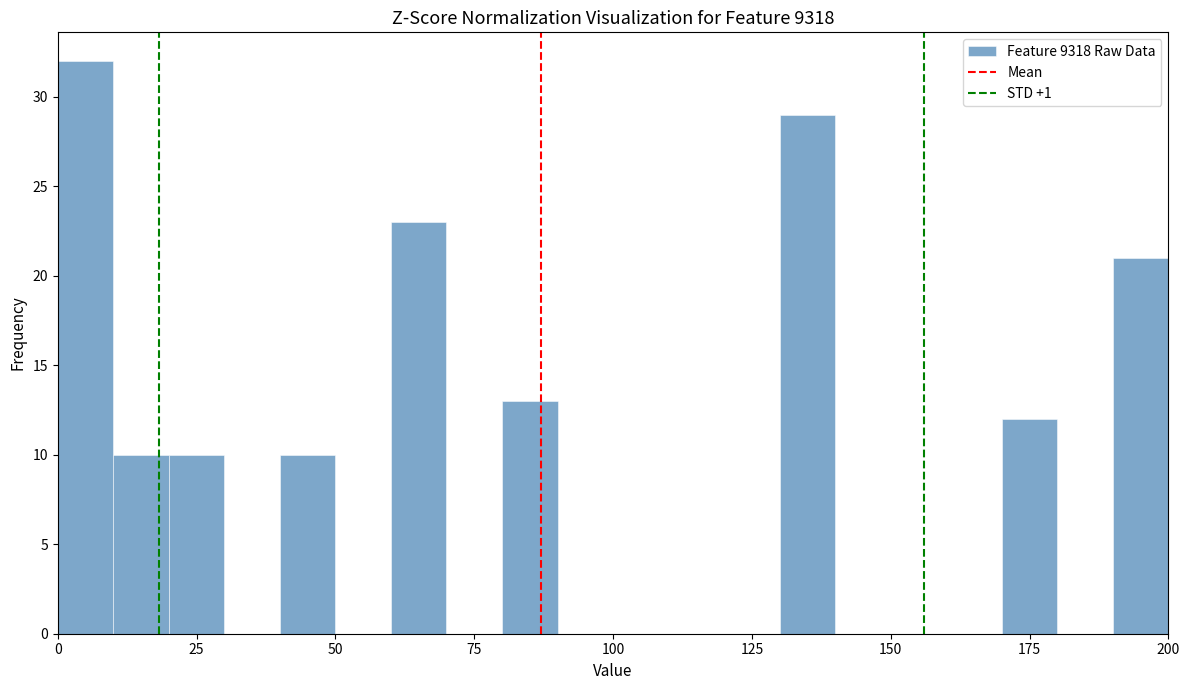

Read against the x-axis, roughly where is the centre of the tallest bar?

5